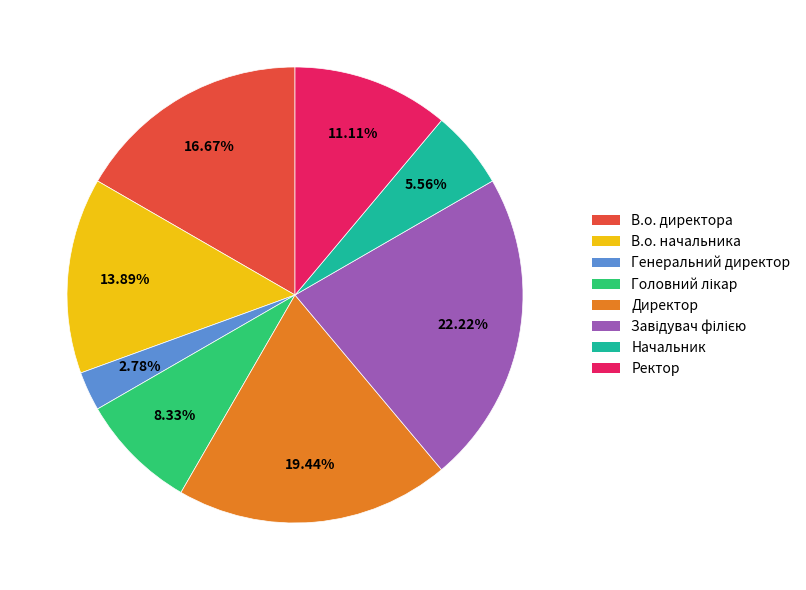

Approximately how many times larger is the value at Начальник compared to В.о. директора?

0.3